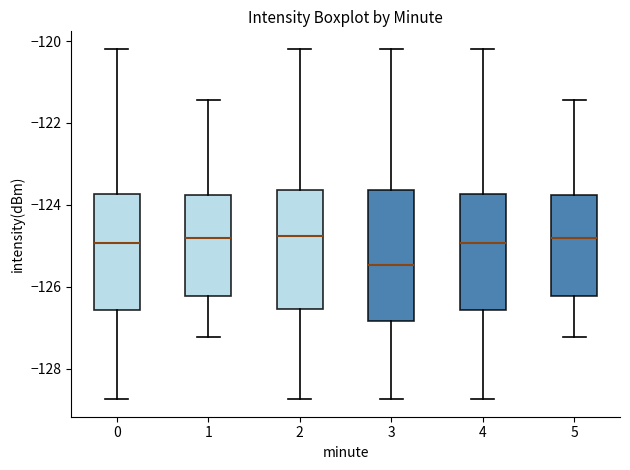

Reading left to right, transcribe this box plot: for each box, give where its median line is, the range the box spans, and where its two whiskers end, as read against the y-axis. The values are not printed on the chart, so give them approximately, as read against the axis.

0: median -125.0, box -126.6 to -123.8, whiskers -128.8 to -120.2
1: median -124.8, box -126.2 to -123.8, whiskers -127.2 to -121.4
2: median -124.8, box -126.6 to -123.6, whiskers -128.8 to -120.2
3: median -125.4, box -126.8 to -123.6, whiskers -128.8 to -120.2
4: median -125.0, box -126.6 to -123.8, whiskers -128.8 to -120.2
5: median -124.8, box -126.2 to -123.8, whiskers -127.2 to -121.4